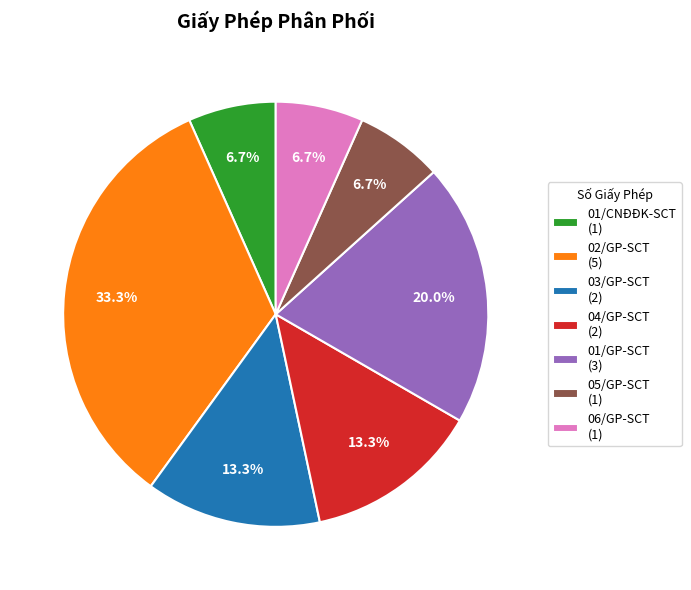

True or false: 05/GP-SCT accounts for 7% of the total.

True